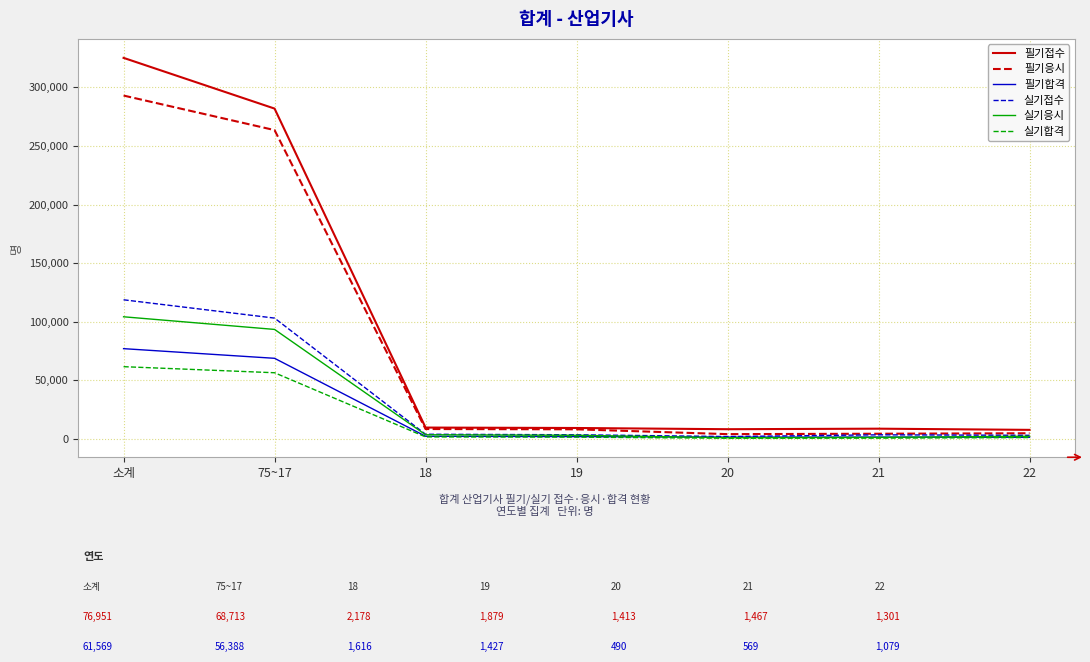

What is the highest value of the 필기응시 series?

292997